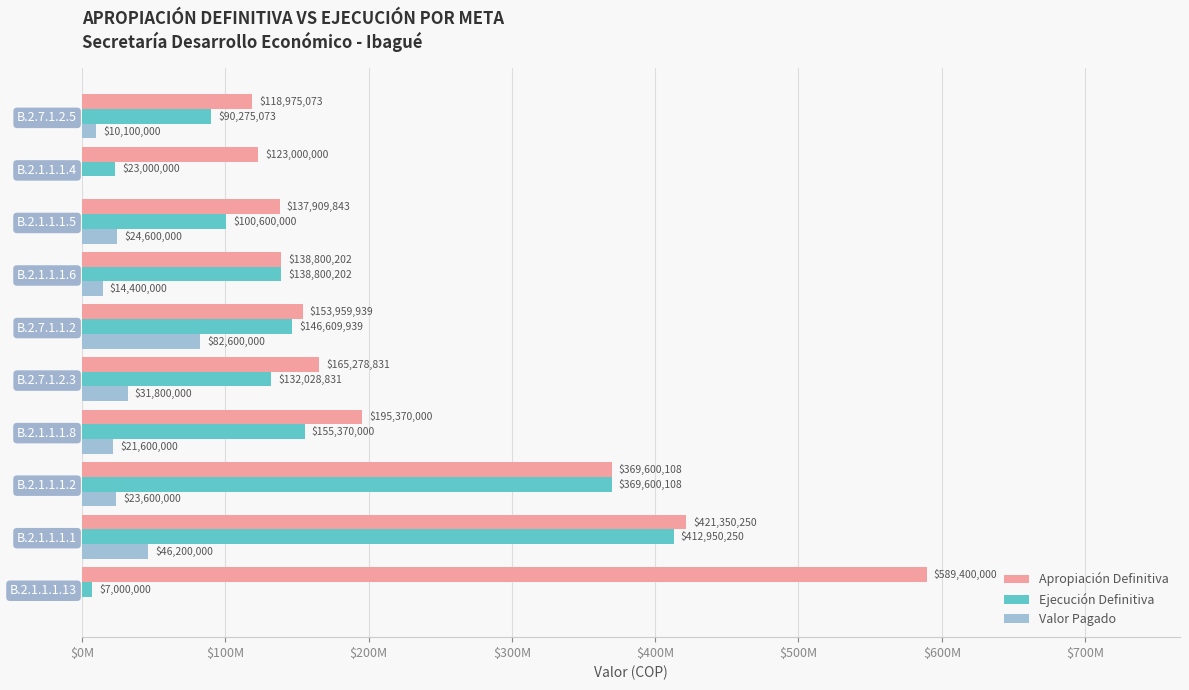

What are all the series names shown in the legend?

Apropiación Definitiva, Ejecución Definitiva, Valor Pagado